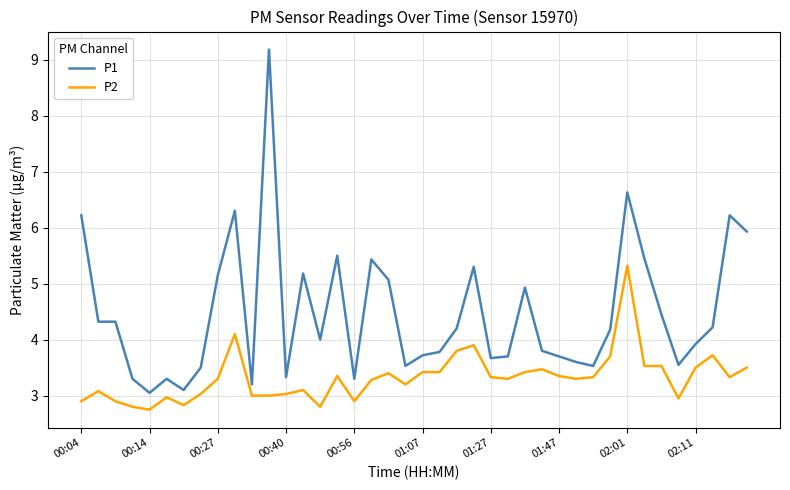

Does the chart have visible grid lines?

Yes